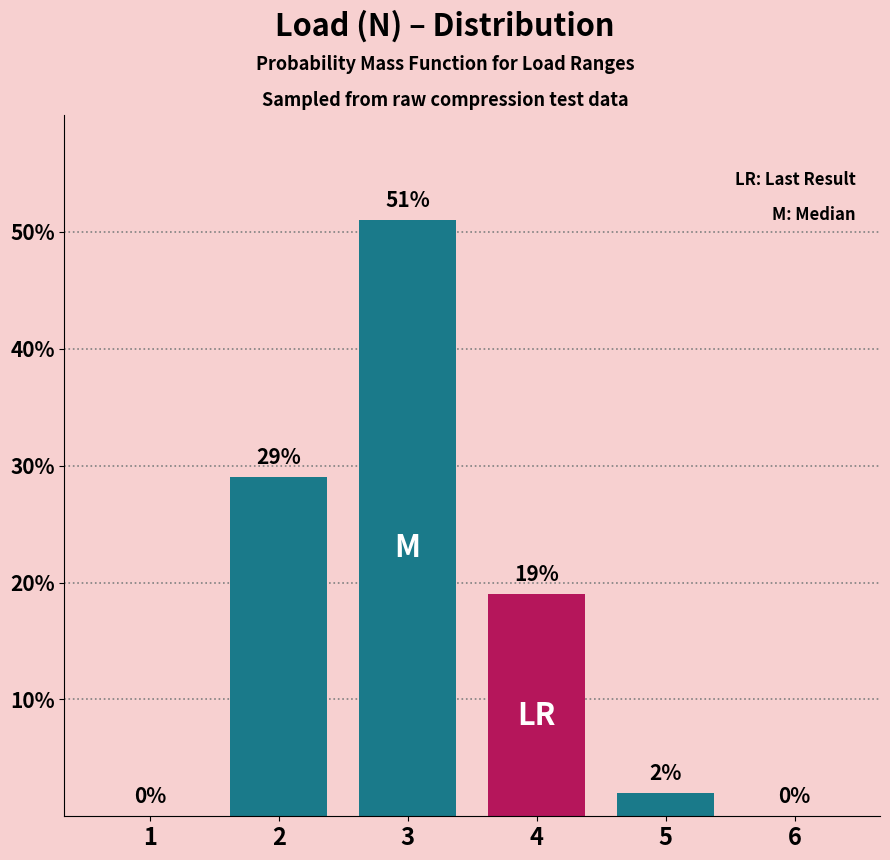

Which has a higher value, 5 or 6?

5